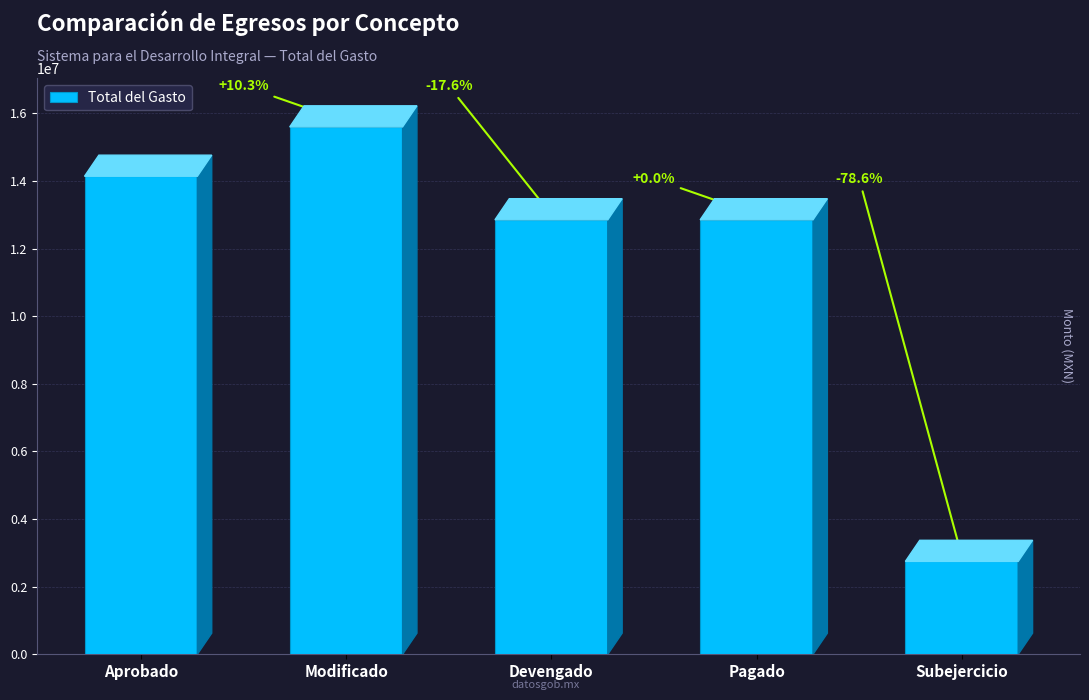

What is the smallest value displayed?

2748197.8